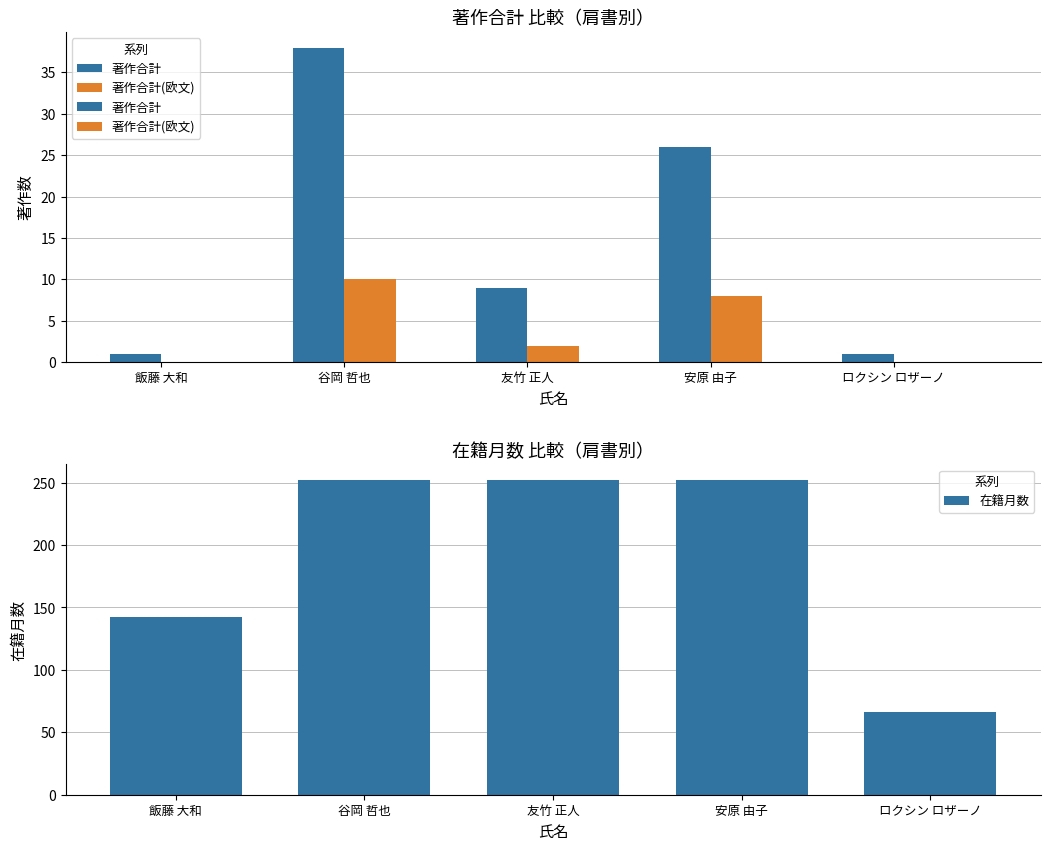

Reading left to right, list all the values displayed in this chart.

著作合計: 飯藤 大和=1	谷岡 哲也=38	友竹 正人=9	安原 由子=26	ロクシン ロザーノ=1
著作合計(欧文): 飯藤 大和=0	谷岡 哲也=10	友竹 正人=2	安原 由子=8	ロクシン ロザーノ=0
在籍月数: 飯藤 大和=142	谷岡 哲也=252	友竹 正人=252	安原 由子=252	ロクシン ロザーノ=66